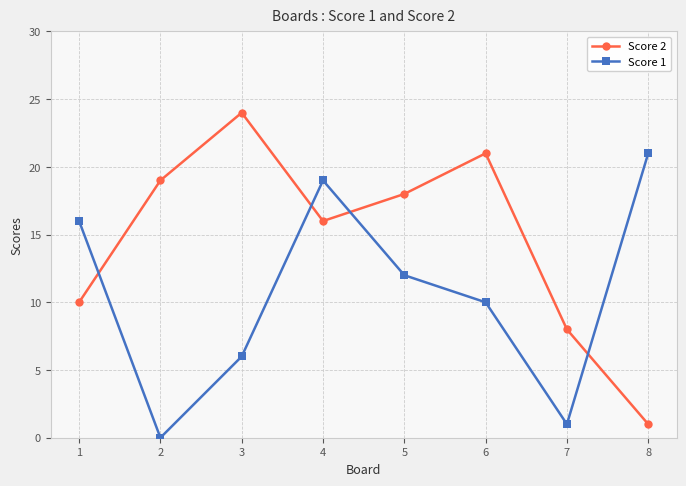

List the series in order of their overall mean, highest first.

Score 2, Score 1